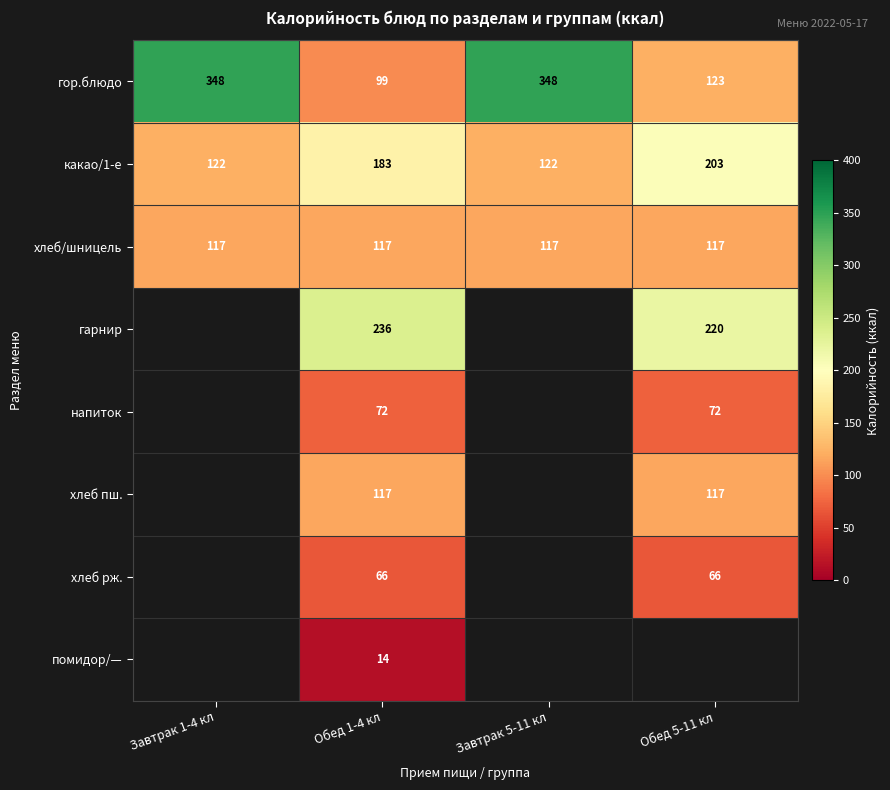

What is the spread (max minus min) of values at Обед 1-4 кл?

222